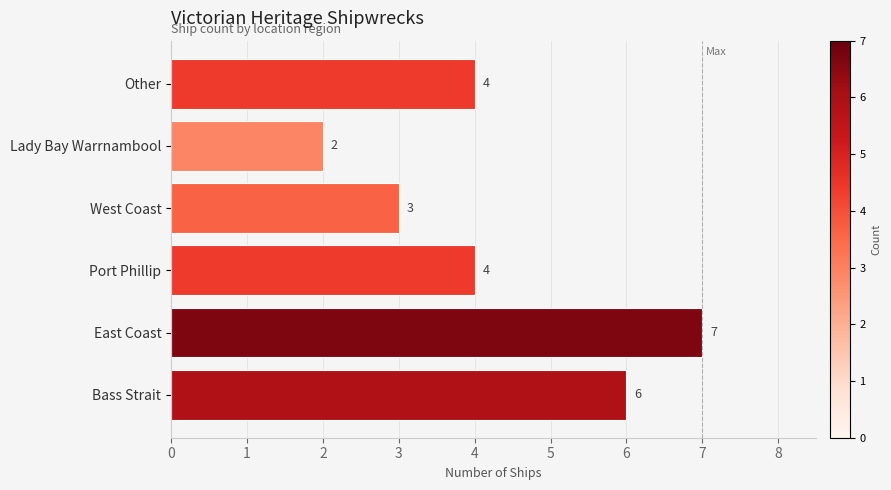

How many bars are there in total?

6